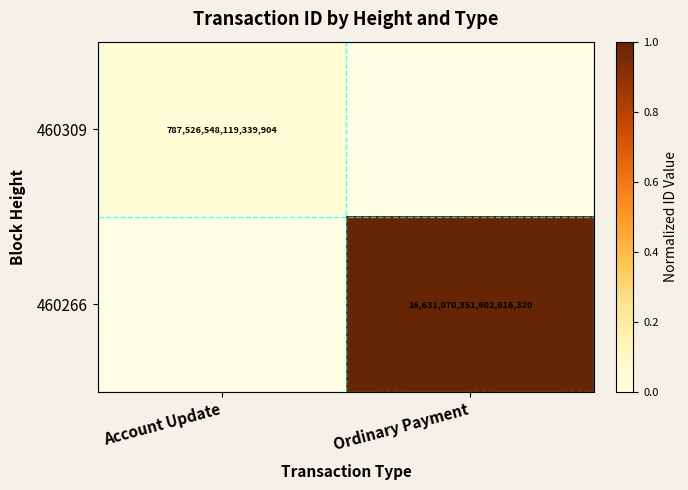

Is the value of 460309 at Account Update greater than the value of 460266 at Ordinary Payment?

No